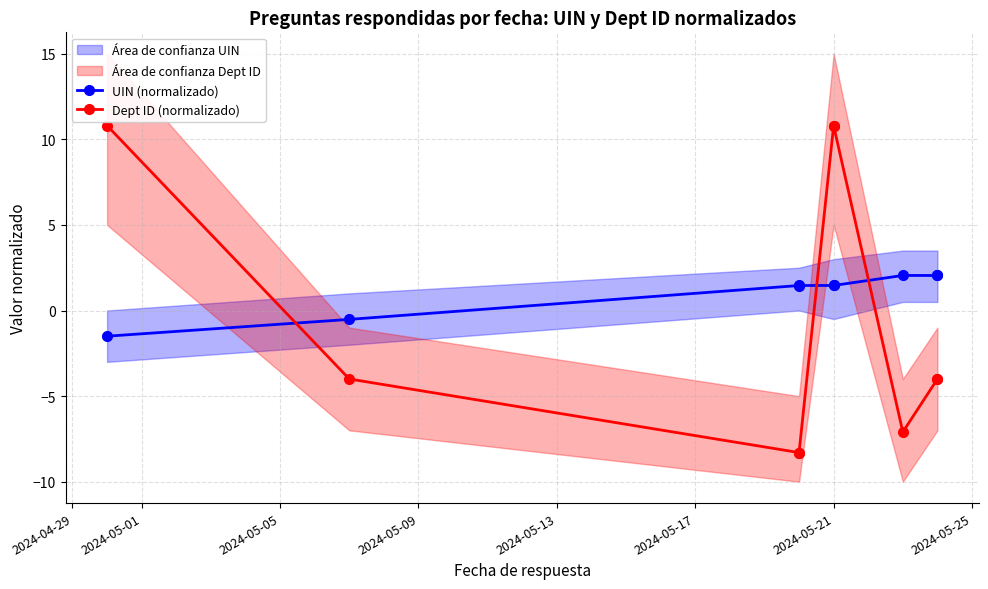

Between 2024-05-21 and 2024-05-25, which is larger?

2024-05-21